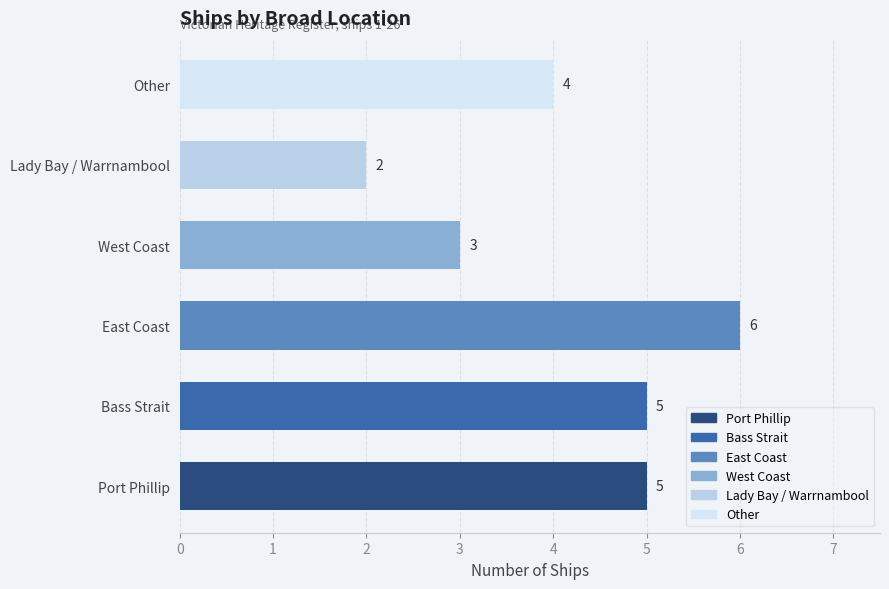

What value does the data have at Other?

4